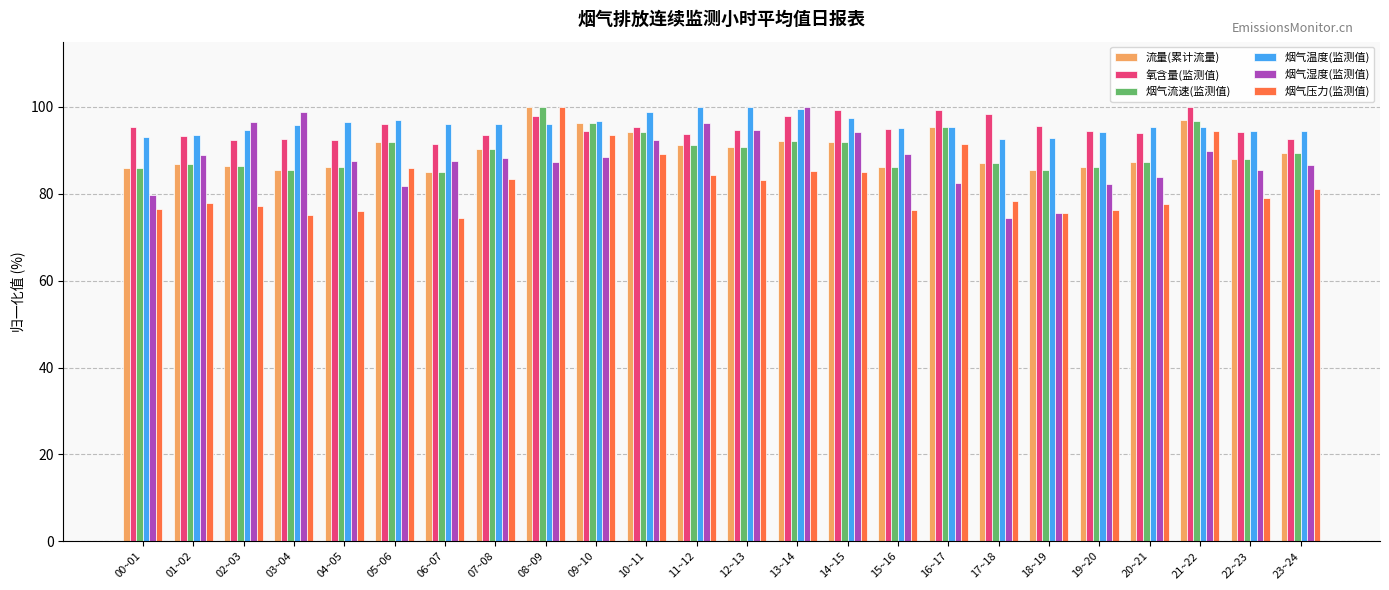

What is the greatest value displayed?

100.0